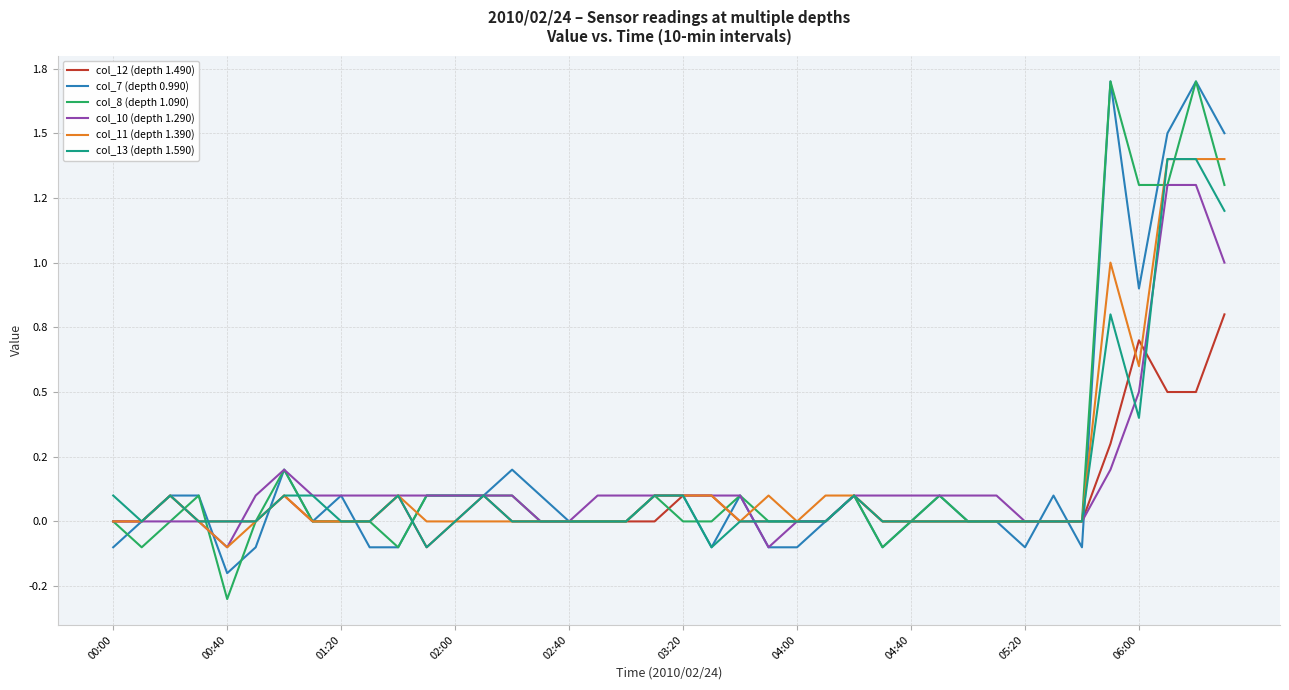

At which category does col_13 (depth 1.590) reach its first local valley?

00:40